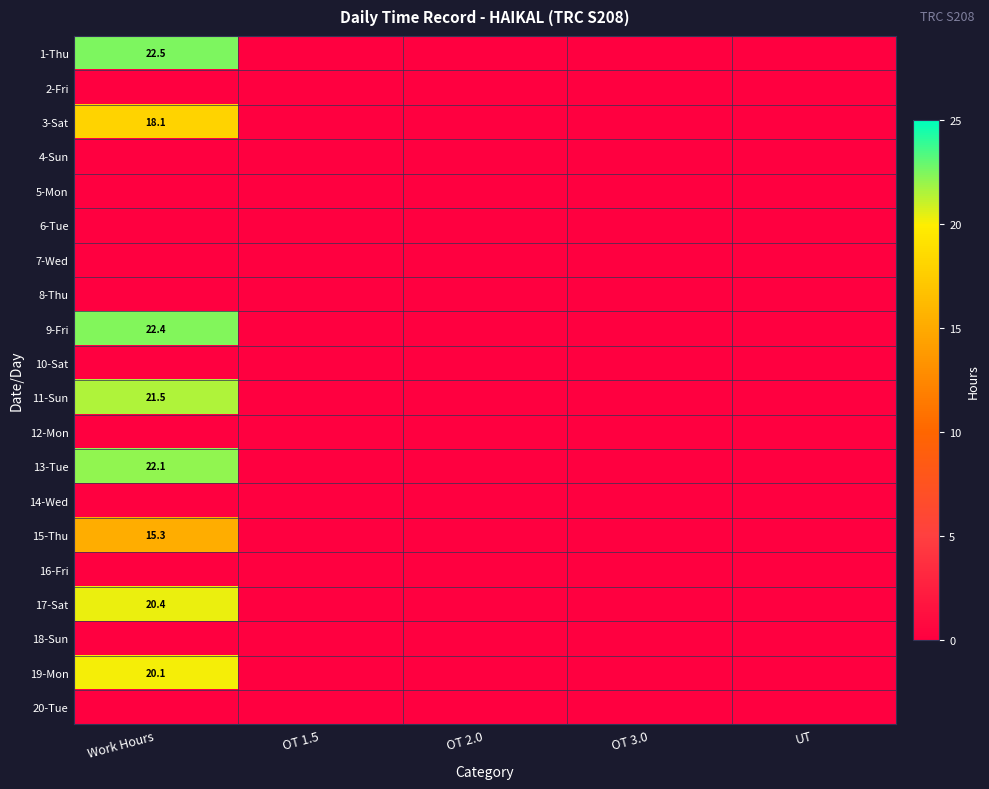

Which label corresponds to the largest value in the chart?

Work Hours